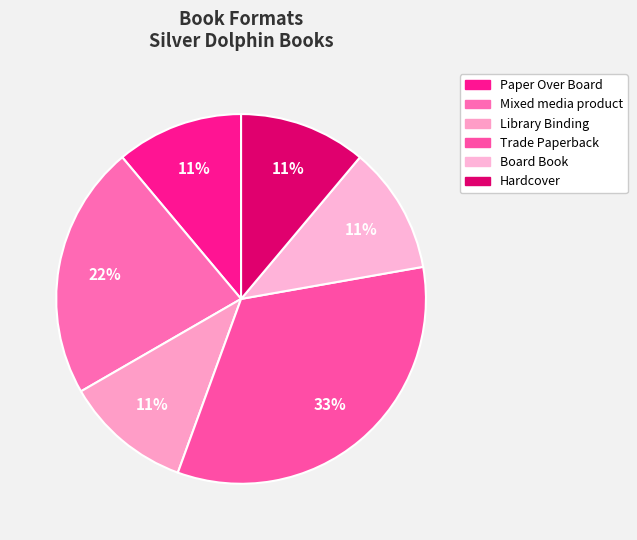

Is Hardcover the majority of the pie?

No